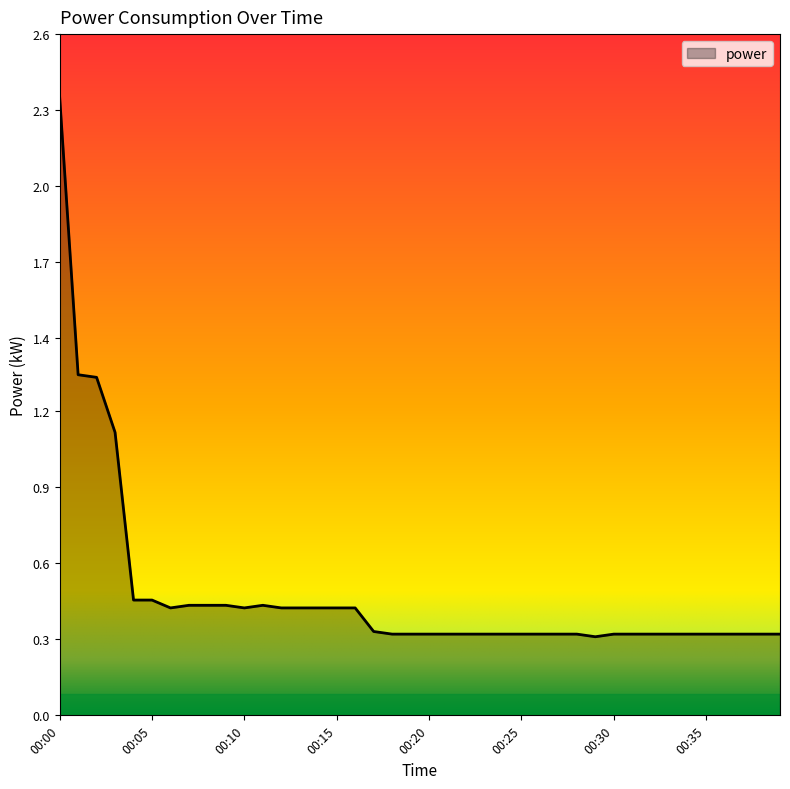

List the labels in order of value, smallest first.

00:29, 00:18, 00:19, 00:20, 00:21, 00:22, 00:23, 00:24, 00:25, 00:26, 00:27, 00:28, 00:30, 00:31, 00:32, 00:33, 00:34, 00:35, 00:36, 00:37, 00:38, 00:39, 00:17, 00:06, 00:10, 00:12, 00:13, 00:14, 00:15, 00:16, 00:07, 00:08, 00:09, 00:11, 00:04, 00:05, 00:03, 00:02, 00:01, 00:00